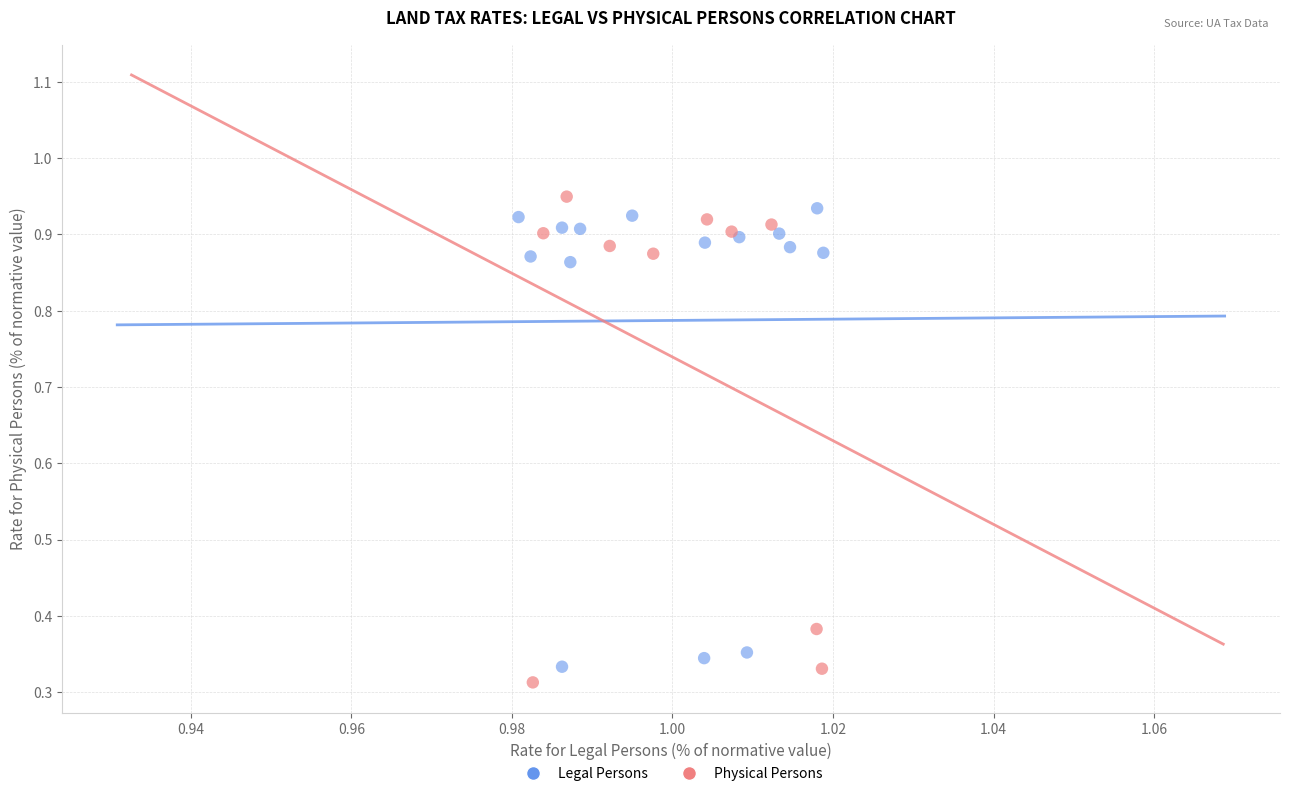

Which series reaches the minimum Y coordinate?

Physical Persons